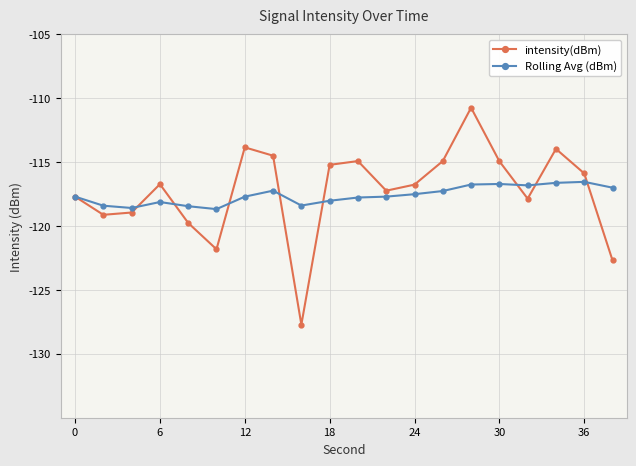

Which series has the largest range (max minus min)?

intensity(dBm)